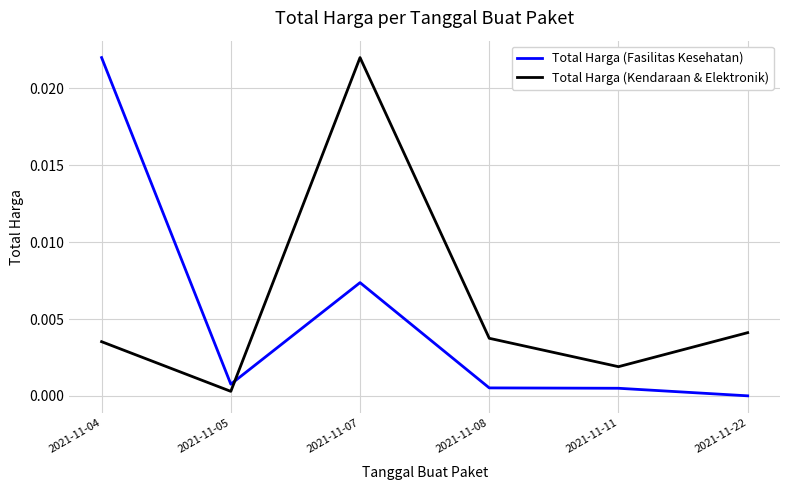

The value of Total Harga (Kendaraan & Elektronik) at 2021-11-08 is 0.0. True or false?

True